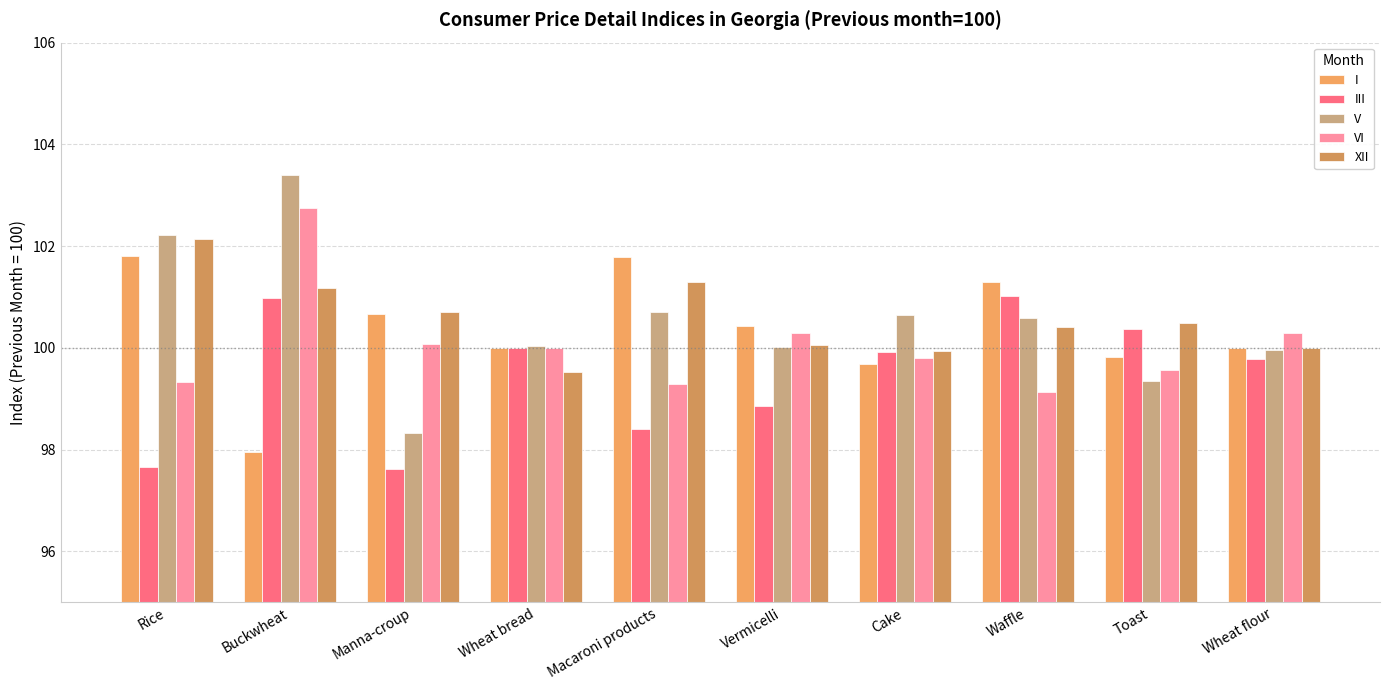

What is the difference between the I values at Manna-croup and Wheat flour?

0.7